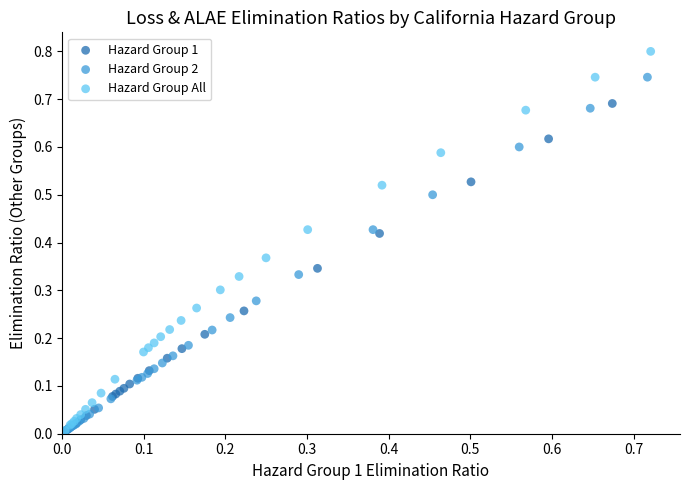

Which series has the largest Y range (max minus min)?

Hazard Group All